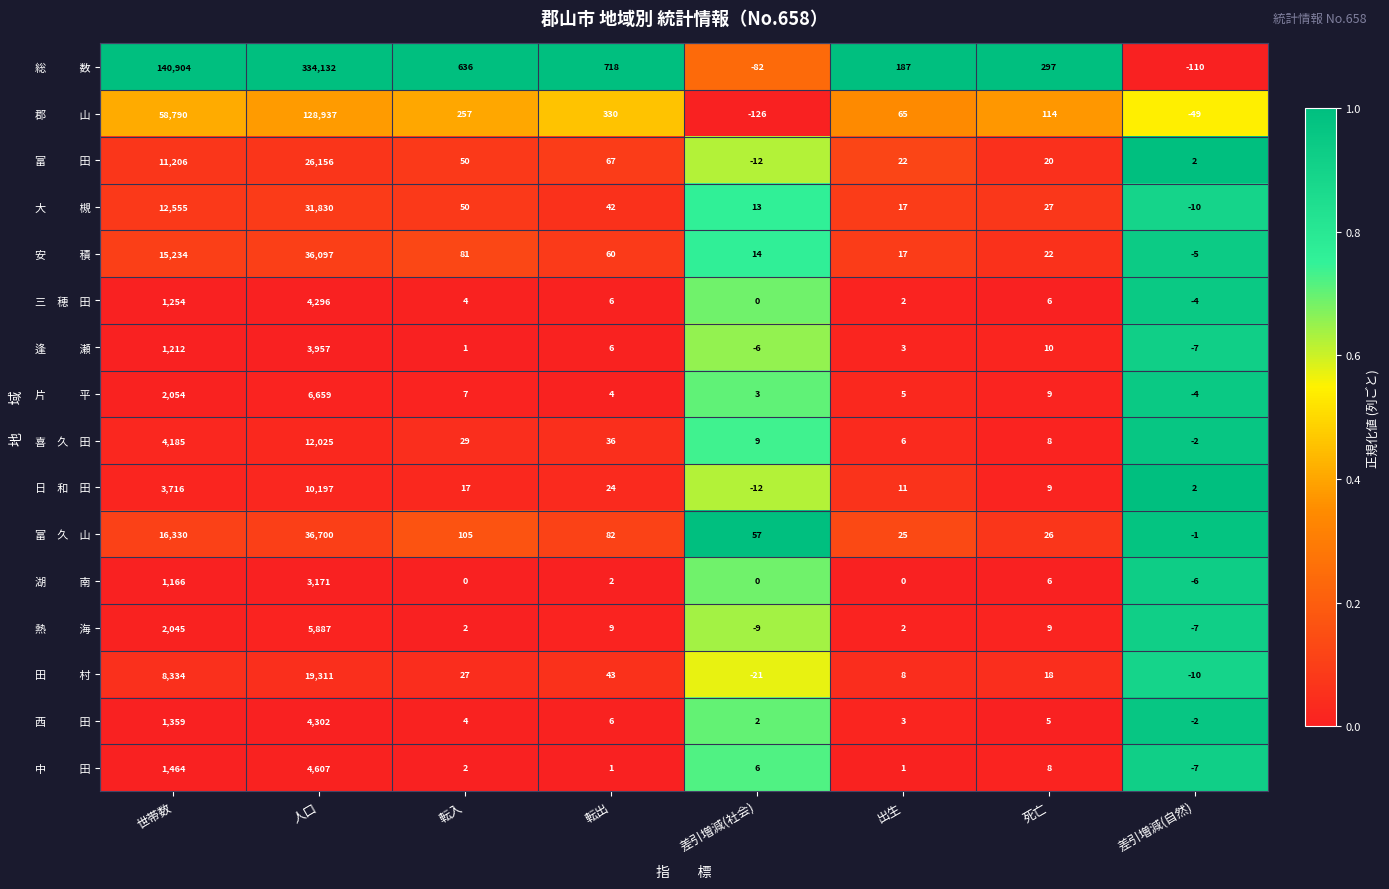

What is the spread (max minus min) of values at 転入?

636